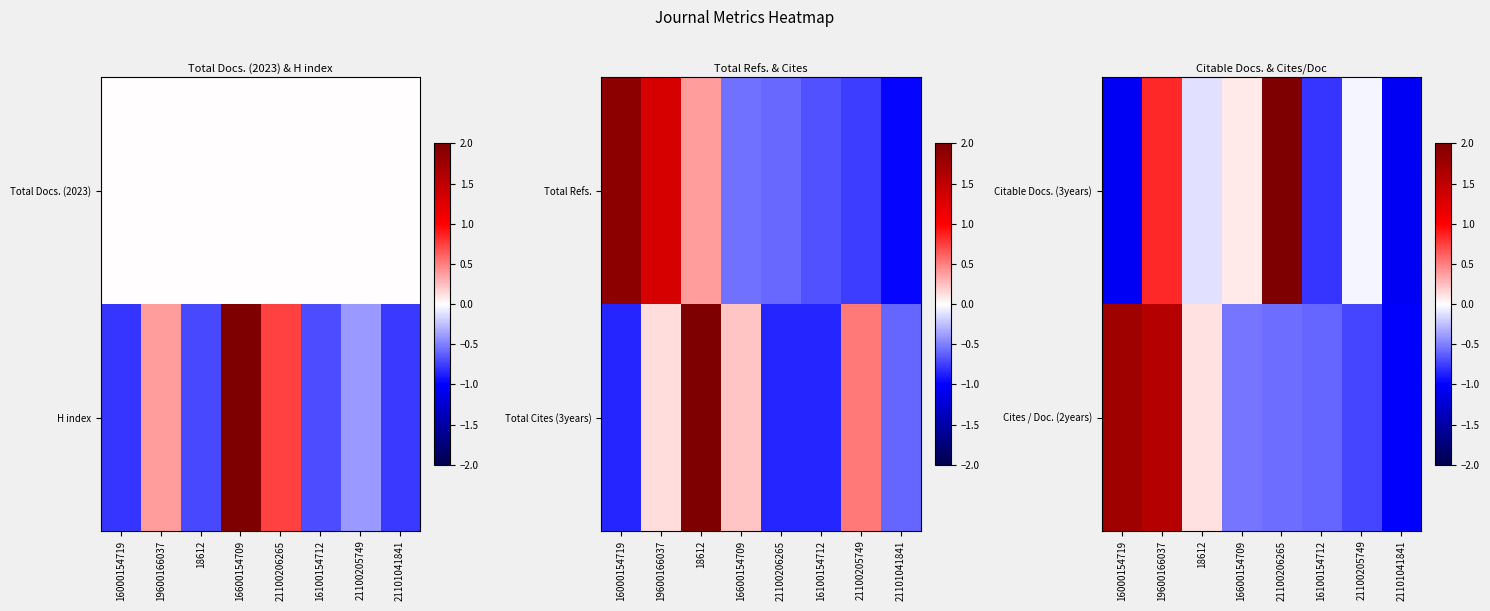

At which category is the sum across all series the highest?

19600166037